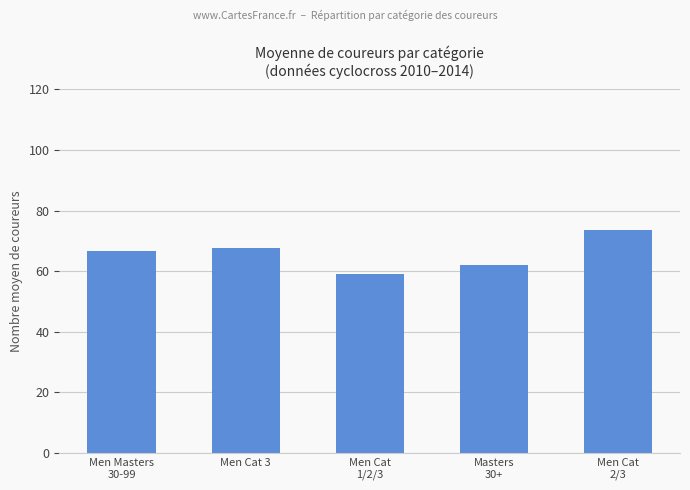

What is the maximum value shown in the chart?

73.5